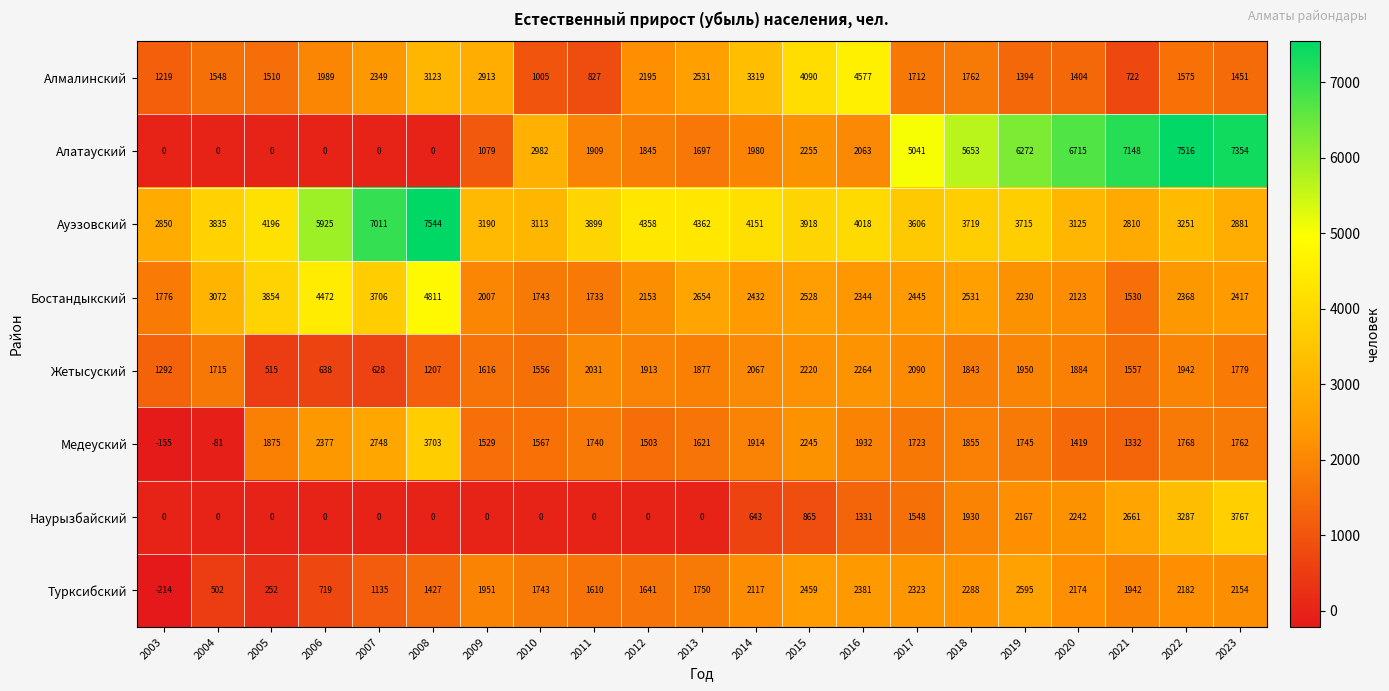

Is it true that Турксибский equals 697 at 2016?

False